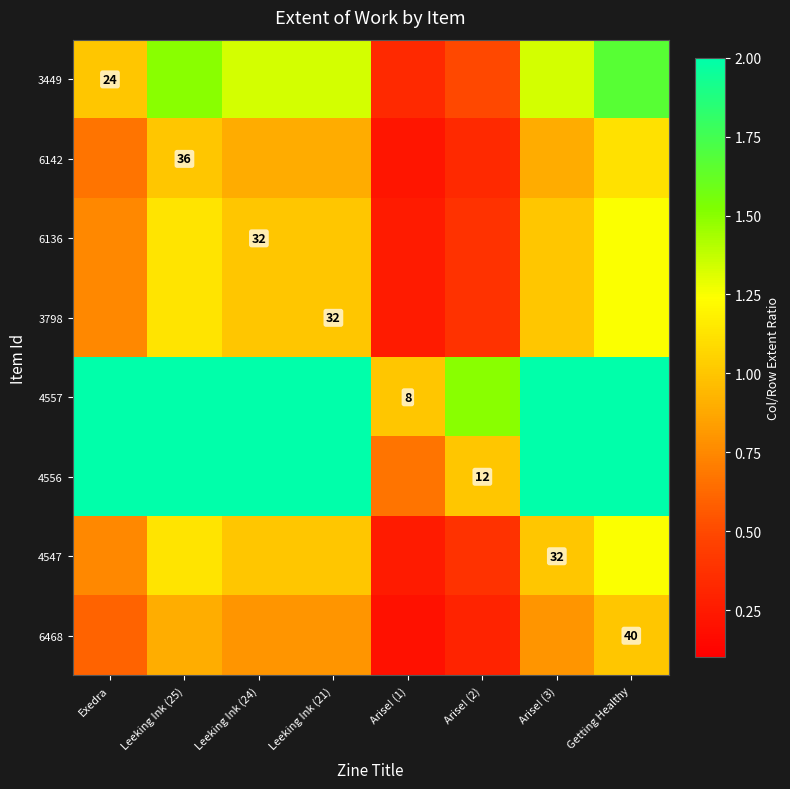

What is the difference between the highest and lowest values at Arise! (1)?

0.8